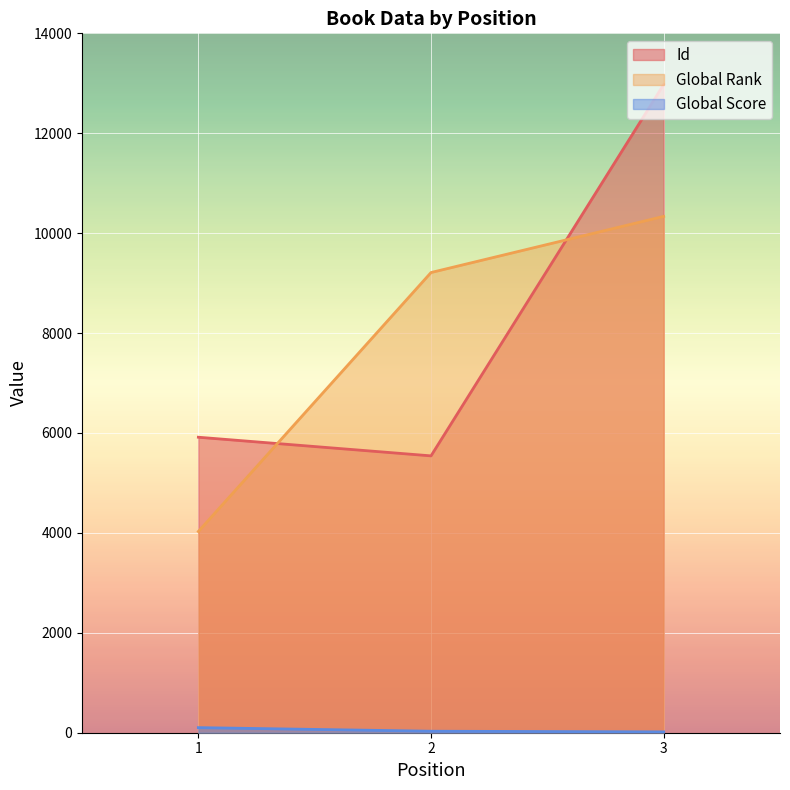

Is the value of Global Score at 2 greater than the value of Global Rank at 1?

No